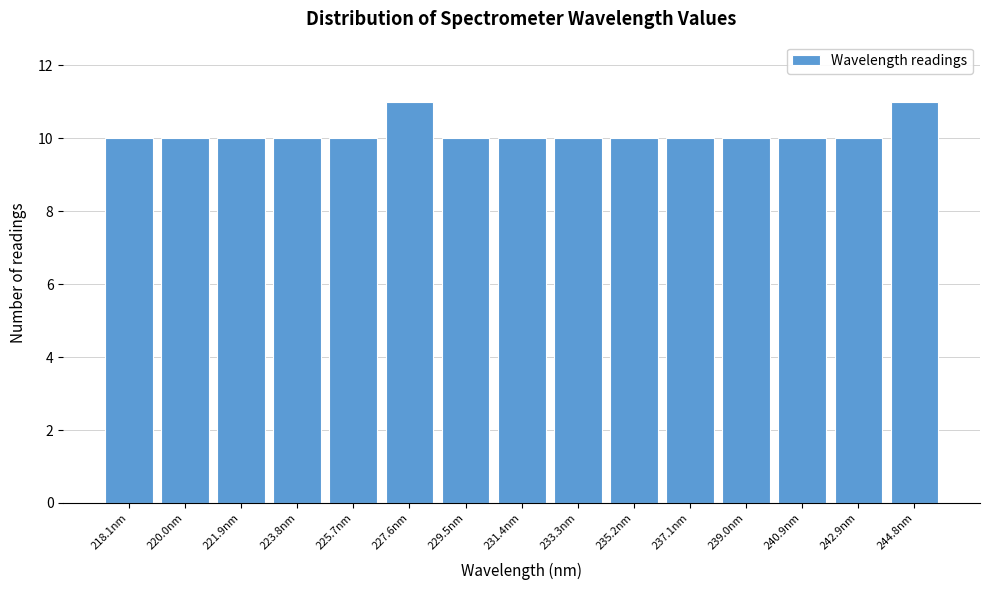

Reading left to right, list all the values displayed in this chart.

218.1nm=10	220.0nm=10	221.9nm=10	223.8nm=10	225.7nm=10	227.6nm=11	229.5nm=10	231.4nm=10	233.3nm=10	235.2nm=10	237.1nm=10	239.0nm=10	240.9nm=10	242.9nm=10	244.8nm=11